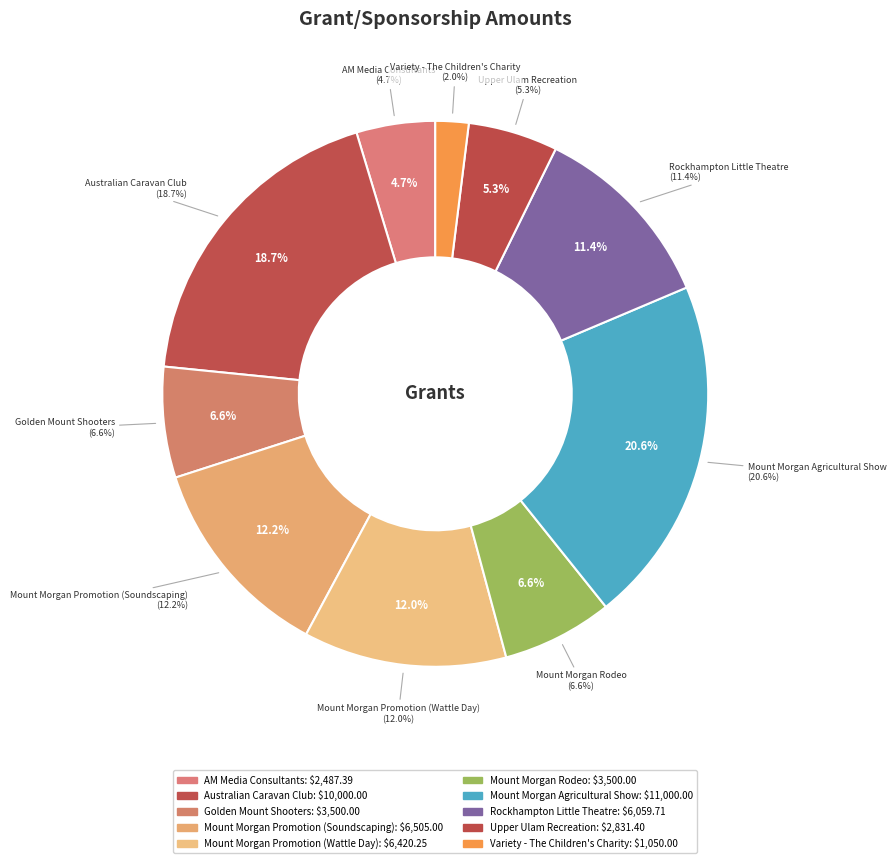

What is the ratio of the value at Golden Mount Shooters to the value at Variety - The Children's Charity?

3.3